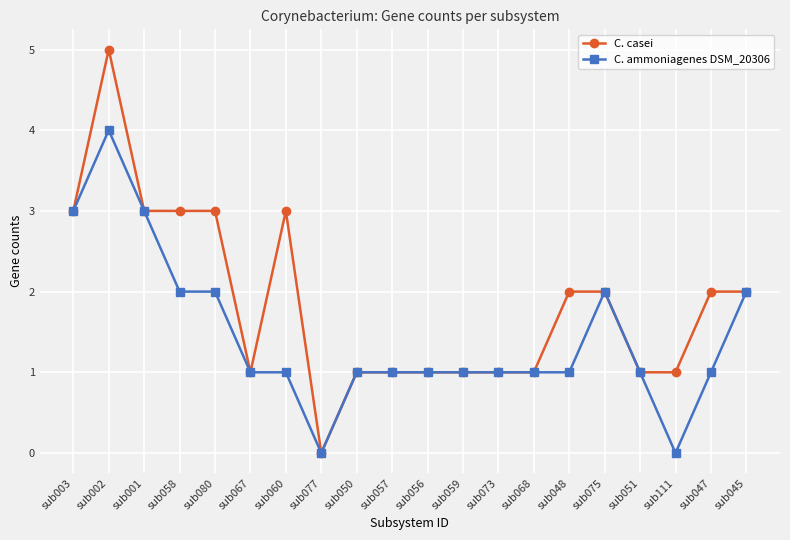

At which category is the sum across all series the highest?

sub002